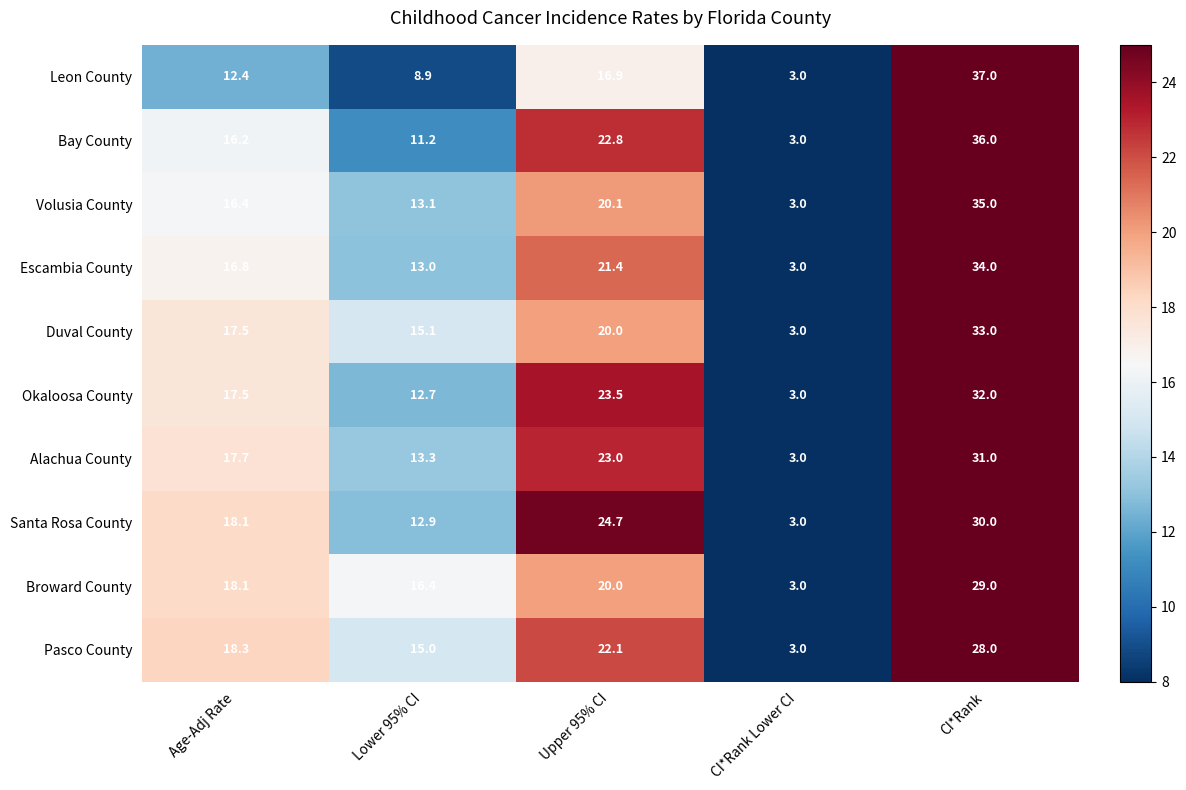

List the series in order of their peak value, highest first.

Leon County, Bay County, Volusia County, Escambia County, Duval County, Okaloosa County, Alachua County, Santa Rosa County, Broward County, Pasco County